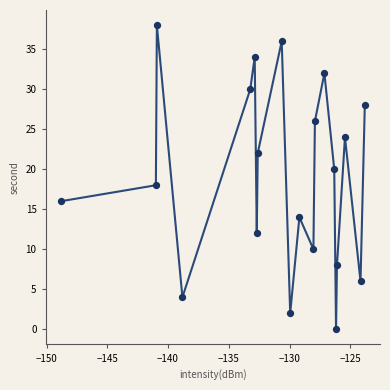

What is the range of Y values (max minus min)?

38